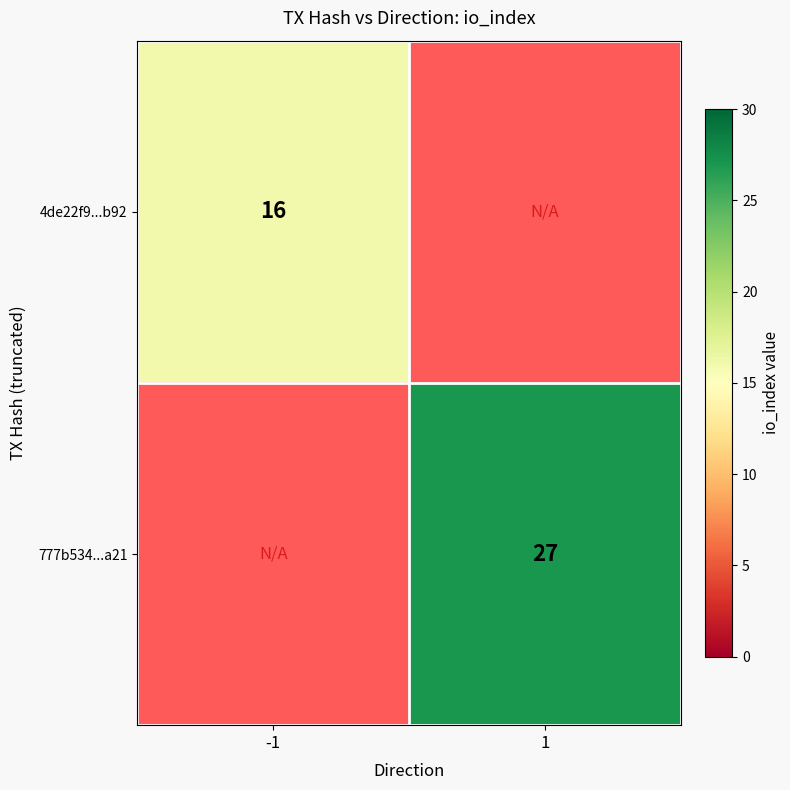

Is it true that 4de22f9...b92 equals 27 at -1?

False